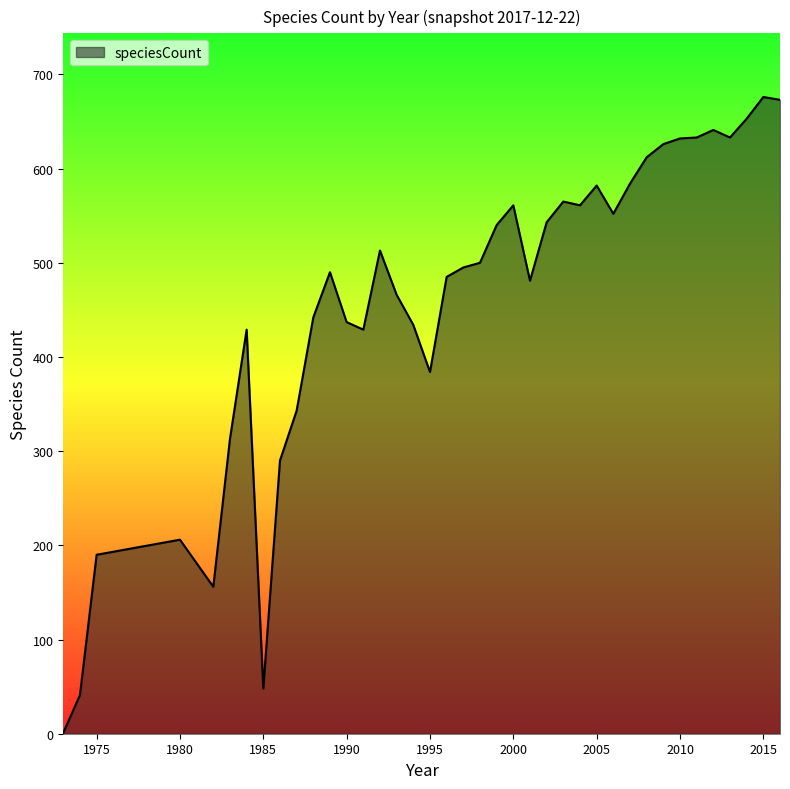

What is the difference between the maximum and minimum values?

675